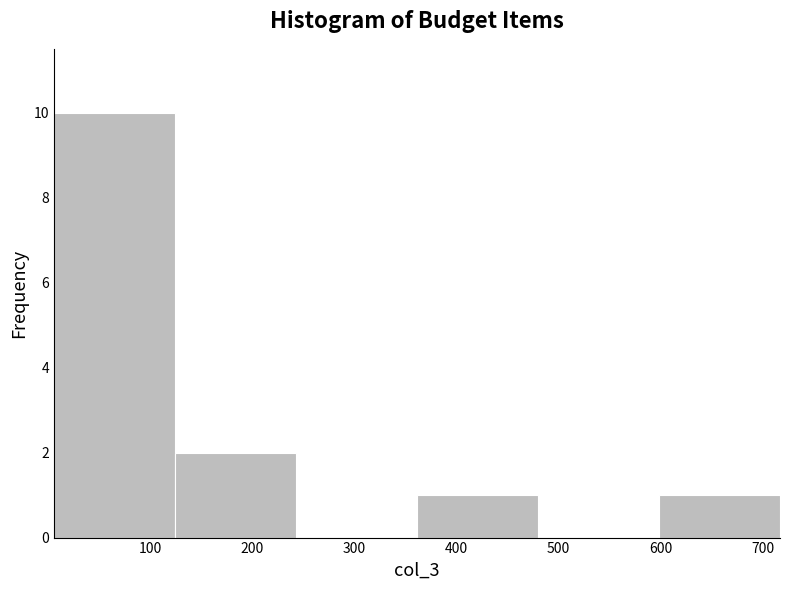

Reading left to right, transcribe this chart: for each bar, give the range it covers on the x-axis and its height. Neither the bar edges nor the heights are printed on the chart, so give them approximately, as read against the axes.

10 to 120: 10
120 to 240: 2
240 to 360: 0
360 to 480: 1
480 to 600: 0
600 to 720: 1